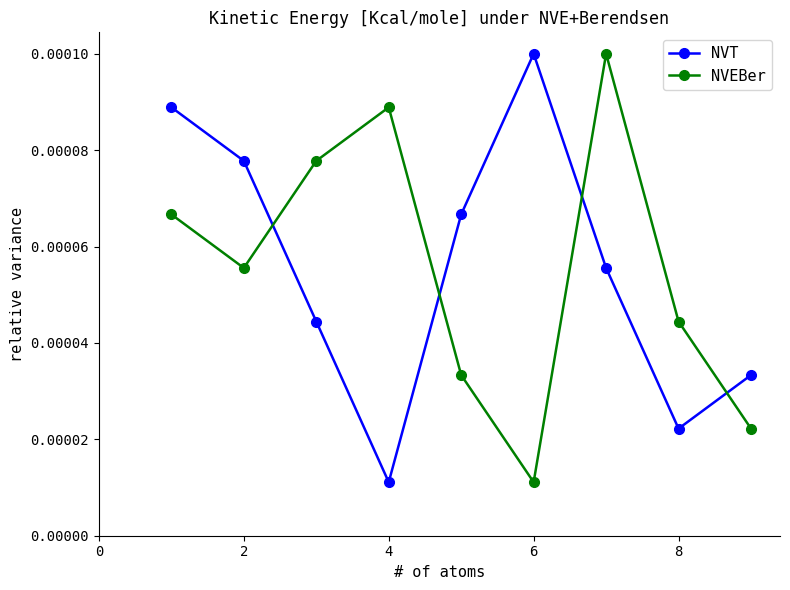

In NVT, how many points are higher than both neighbors (excluding endpoints)?

1